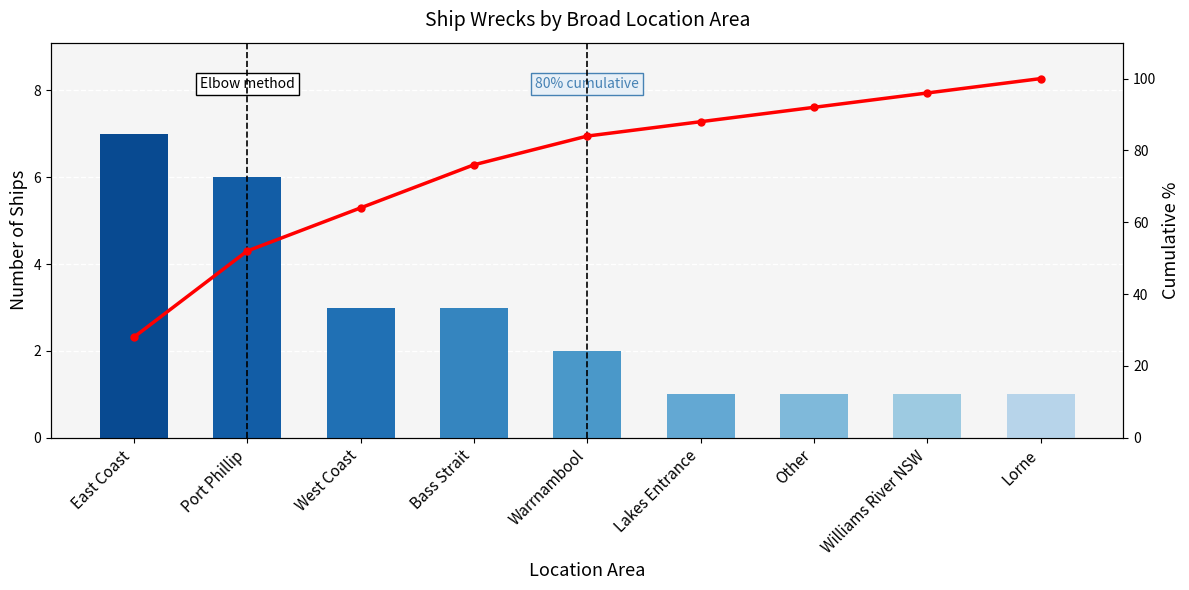

Rank the categories by Cumulative % value from highest to lowest.

Lorne, Williams River NSW, Other, Lakes Entrance, Warrnambool, Bass Strait, West Coast, Port Phillip, East Coast